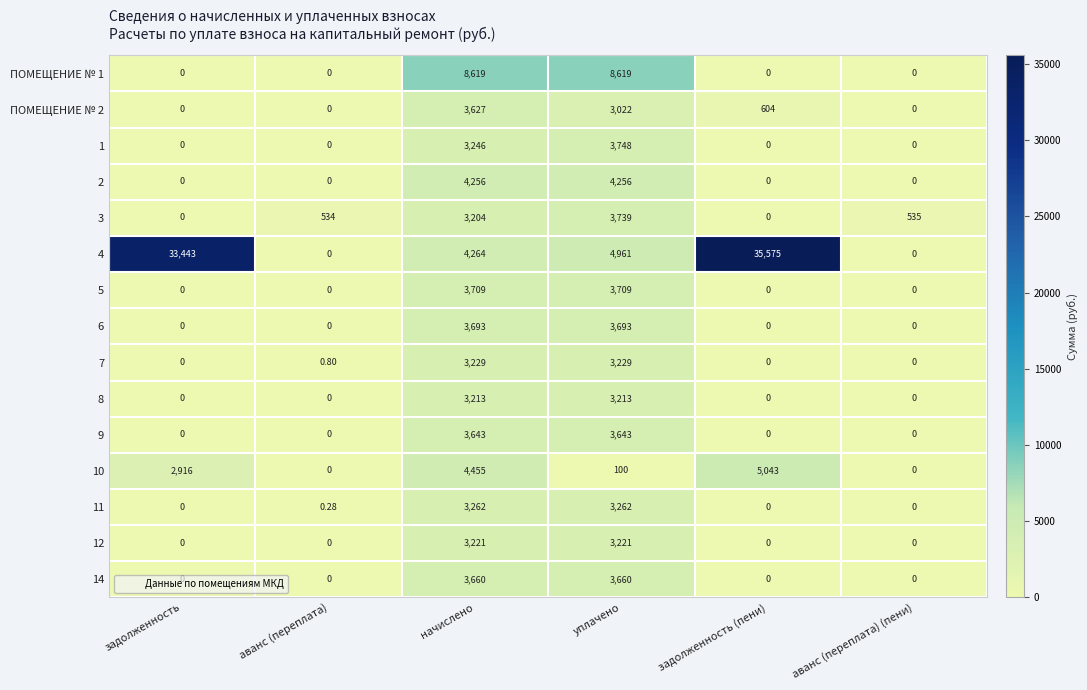

Which series has the largest range (max minus min)?

4